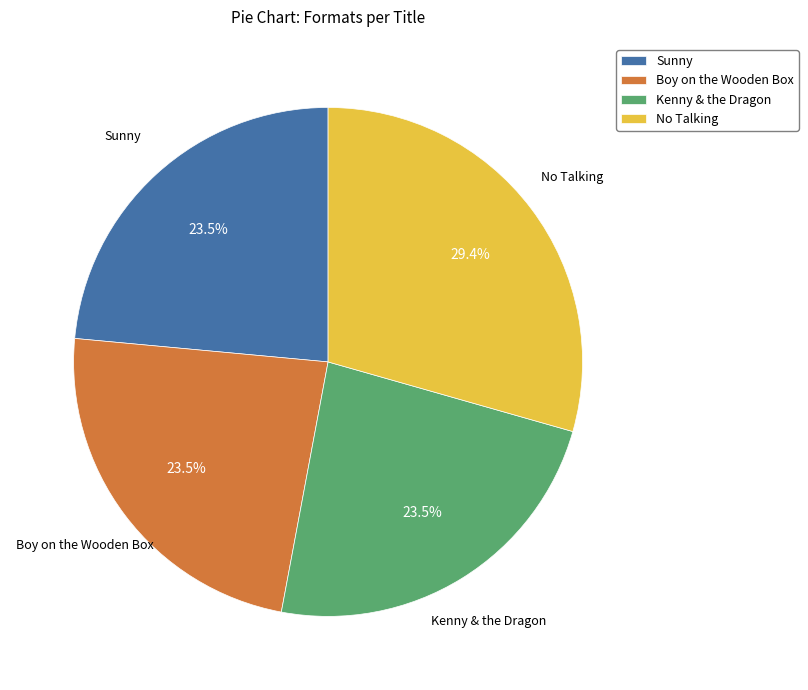

To the nearest percent, what is the combined percentage of Boy on the Wooden Box and Kenny & the Dragon?

47%